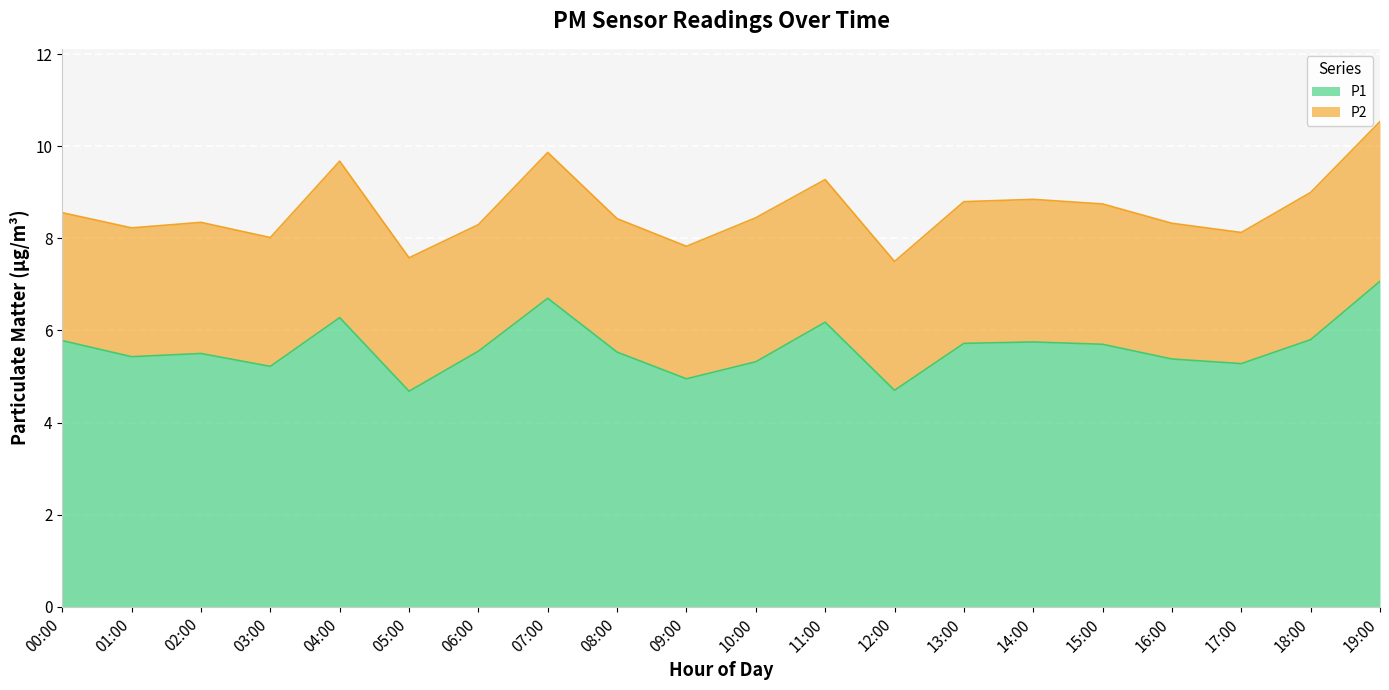

Approximately how many times larger is the value at 19:00 compared to 06:00?

1.3